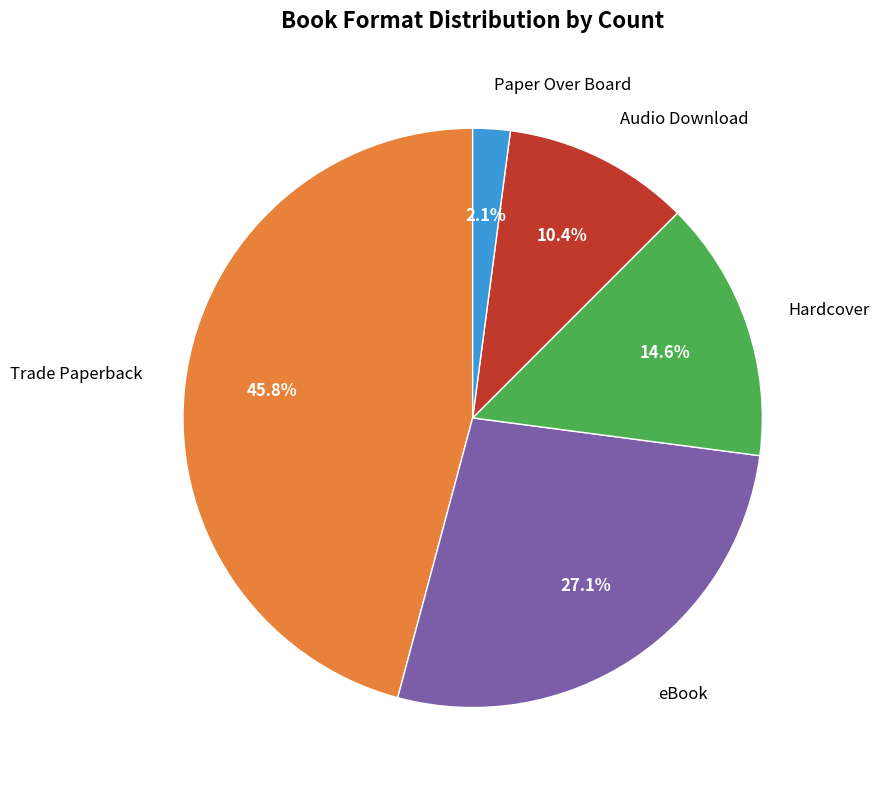

Is there any slice that represents more than half of the pie?

No